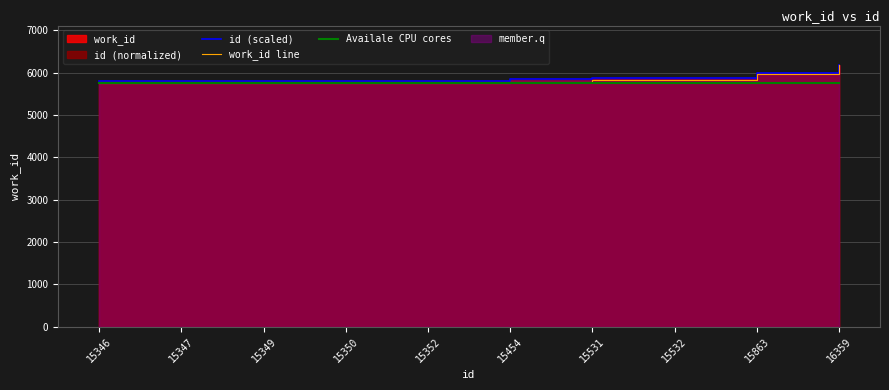

How many data points in id (scaled) are above 5840?

5